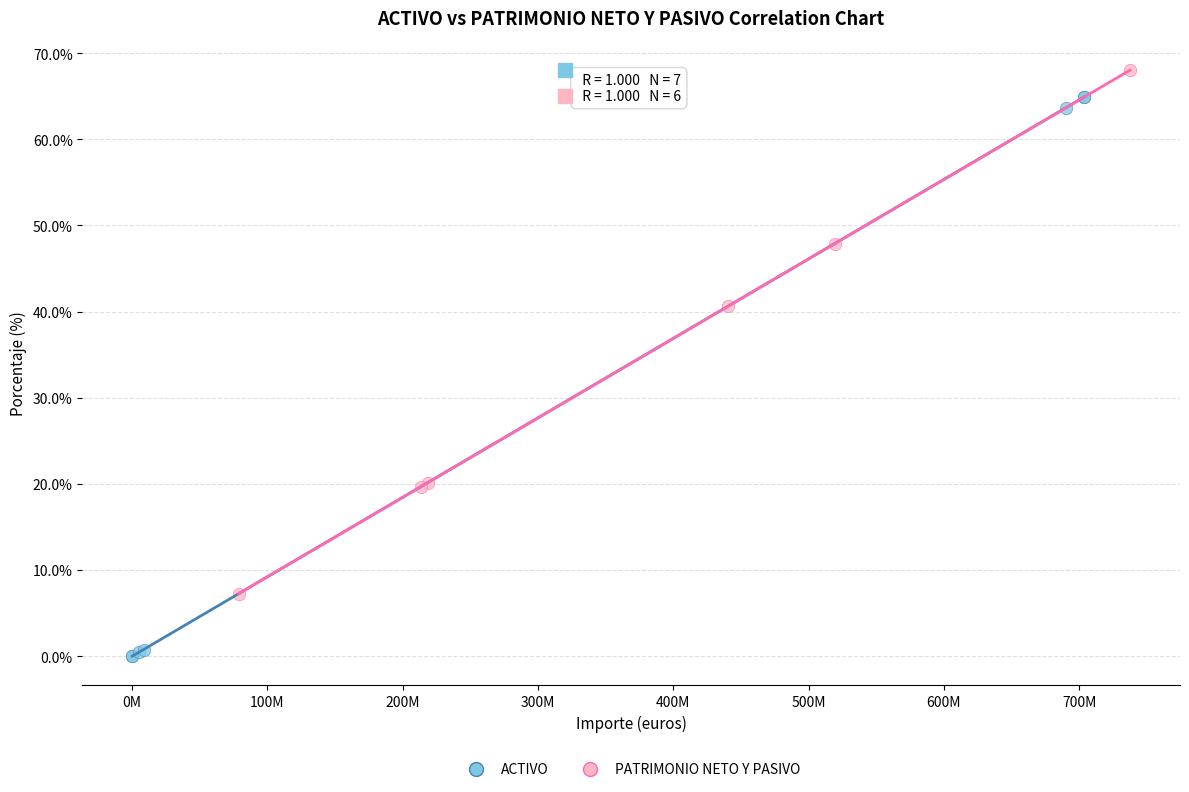

Which series reaches the maximum Y coordinate?

PATRIMONIO NETO Y PASIVO